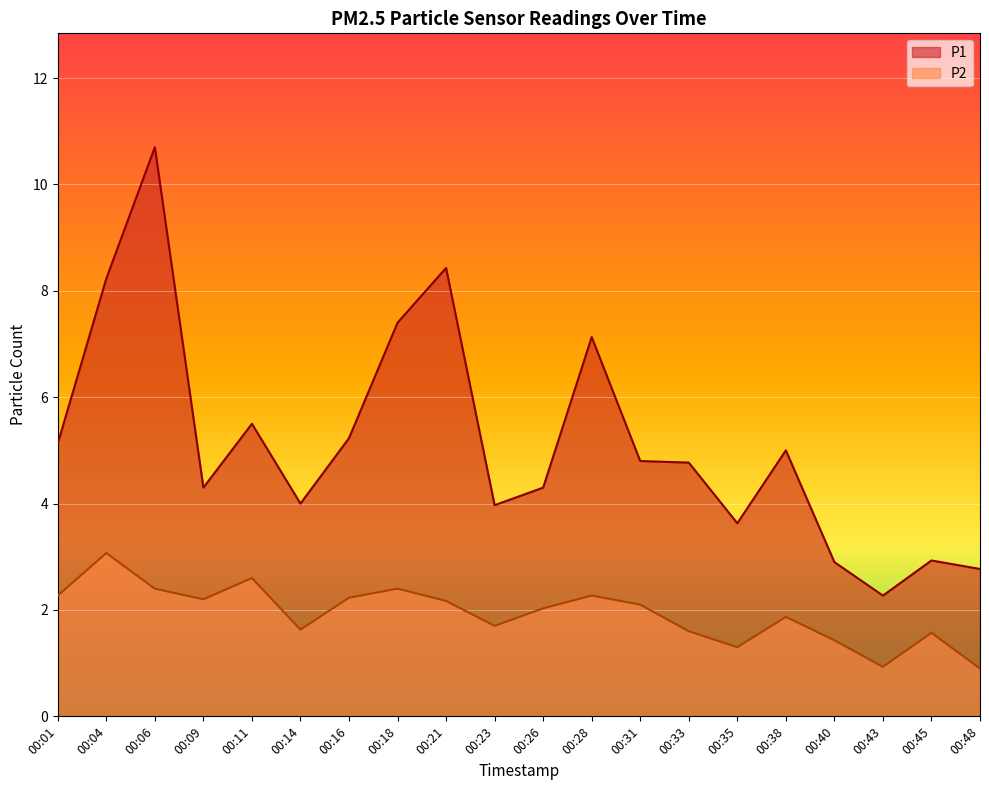

In P2, how many points are higher than both neighbors (excluding endpoints)?

6